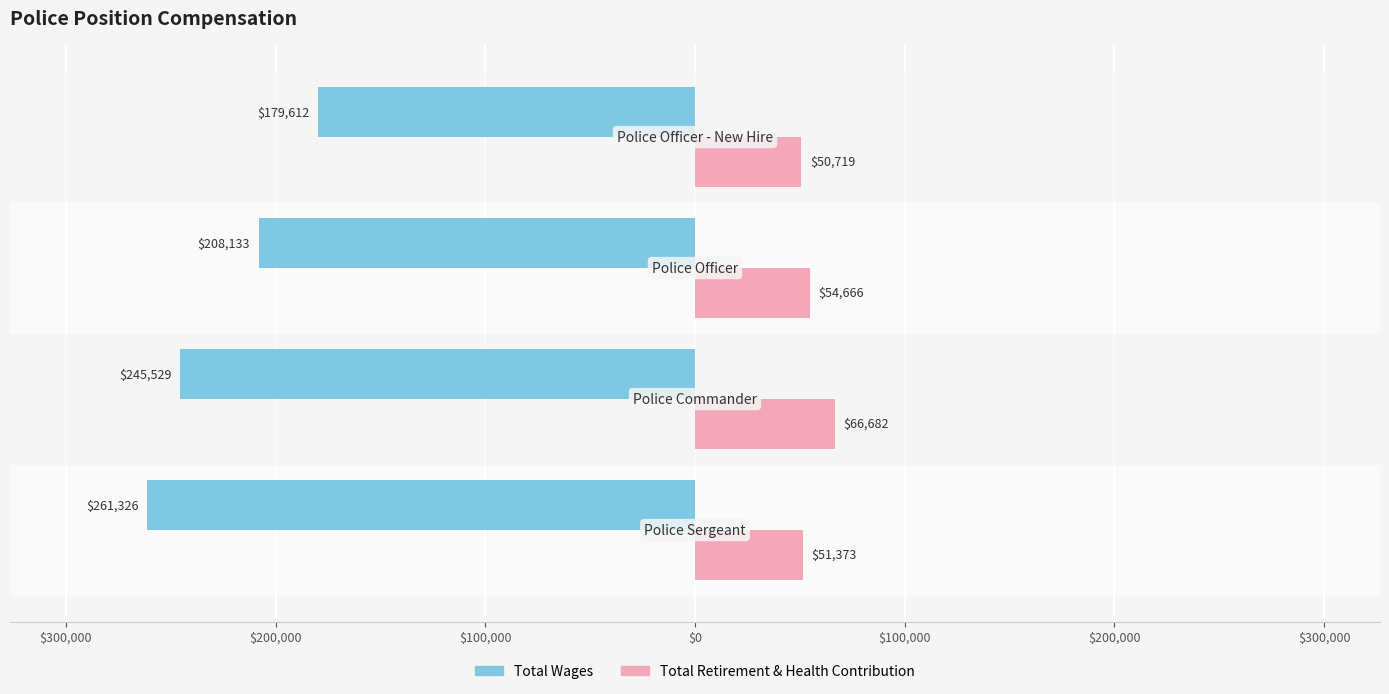

What is the minimum value for Total Retirement & Health Contribution?

50719